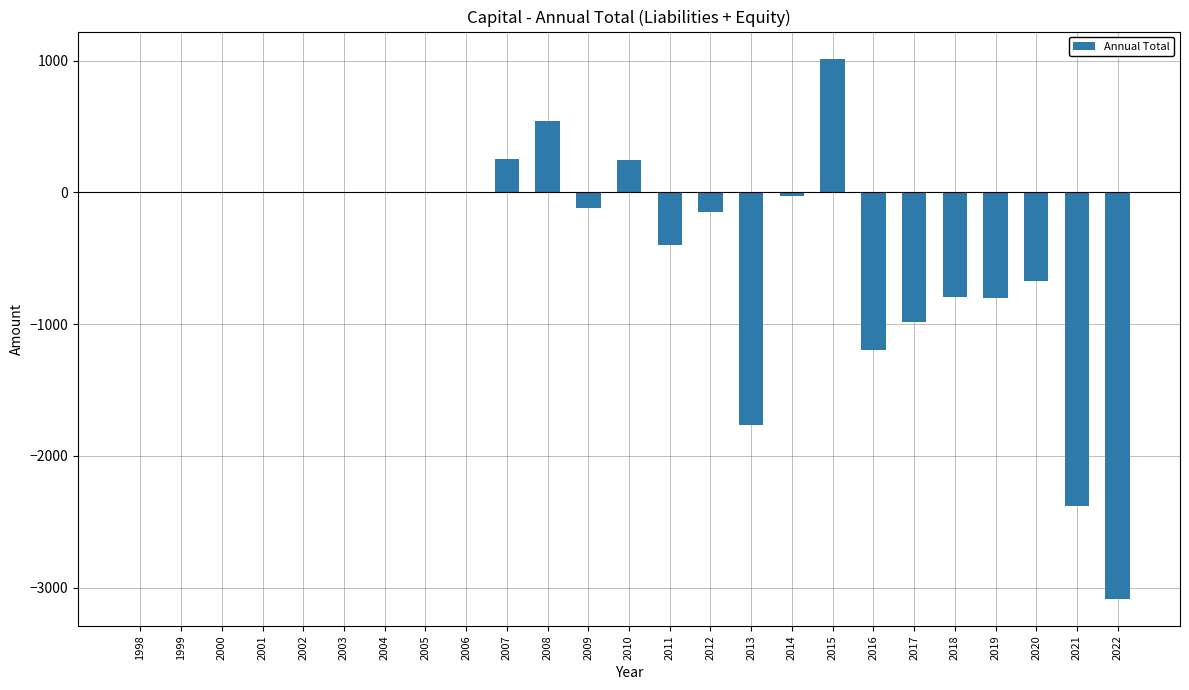

What is the sum of the values at 1999 and 2021?

-2377